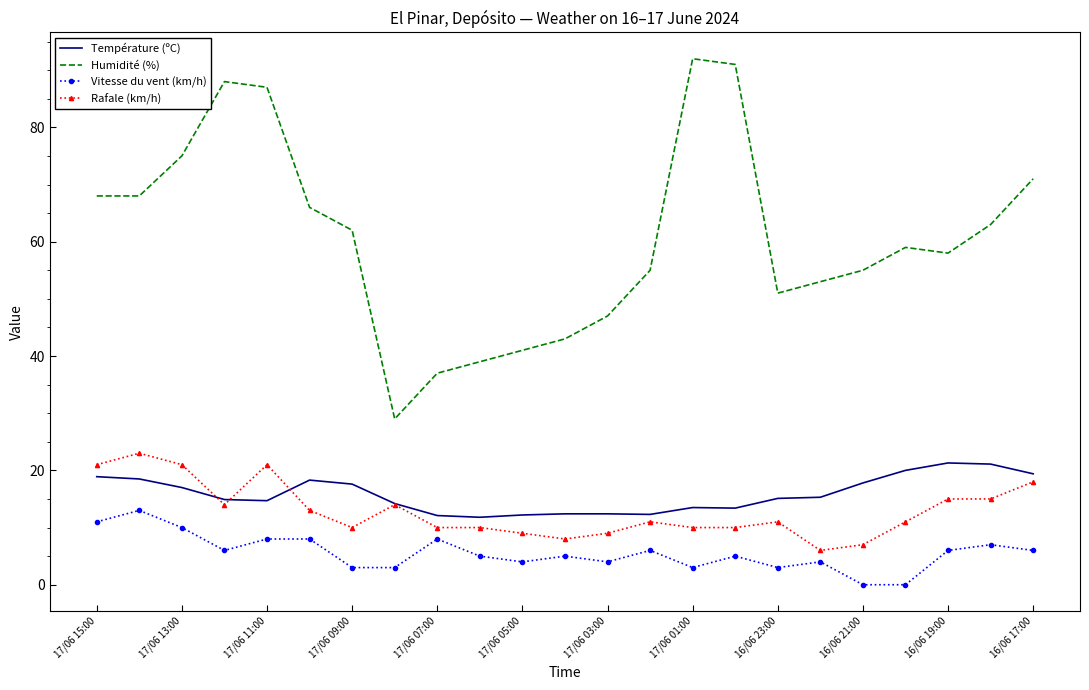

Which series has the largest total across all categories?

Humidité (%)